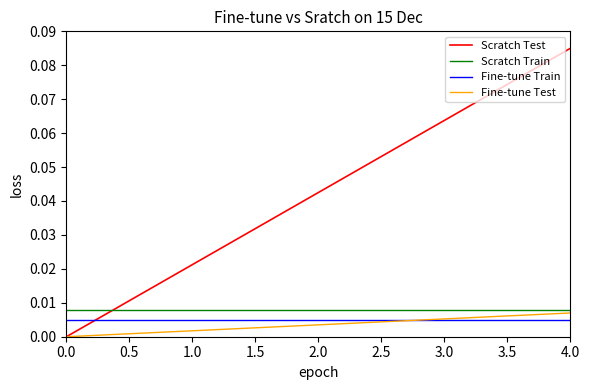

Is the value of Fine-tune Test at 1.0 greater than the value of Scratch Test at 4.0?

No